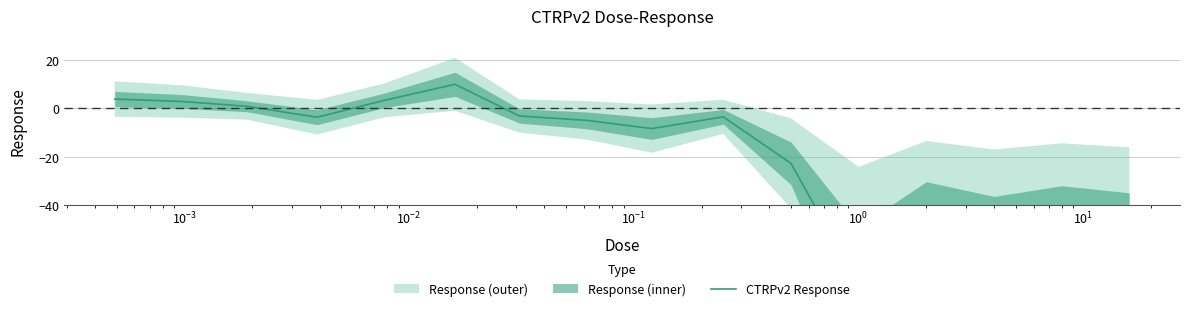

Reading left to right, list all the values displayed in this chart.

3.9	2.9	0.9	-3.6	3.4	10.0	-3.1	-5.0	-8.3	-3.5	-22.8	-73.0	-46.2	-55.0	-48.6	-52.8